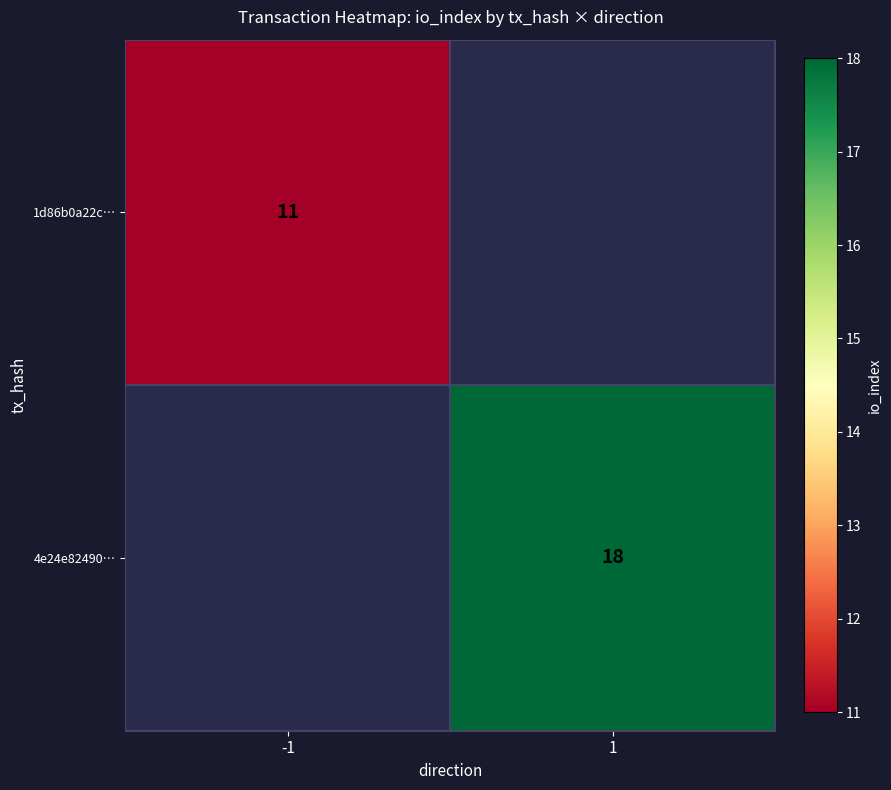

Is the value of 1d86b0a22c… at -1 greater than the value of 4e24e82490… at 1?

No